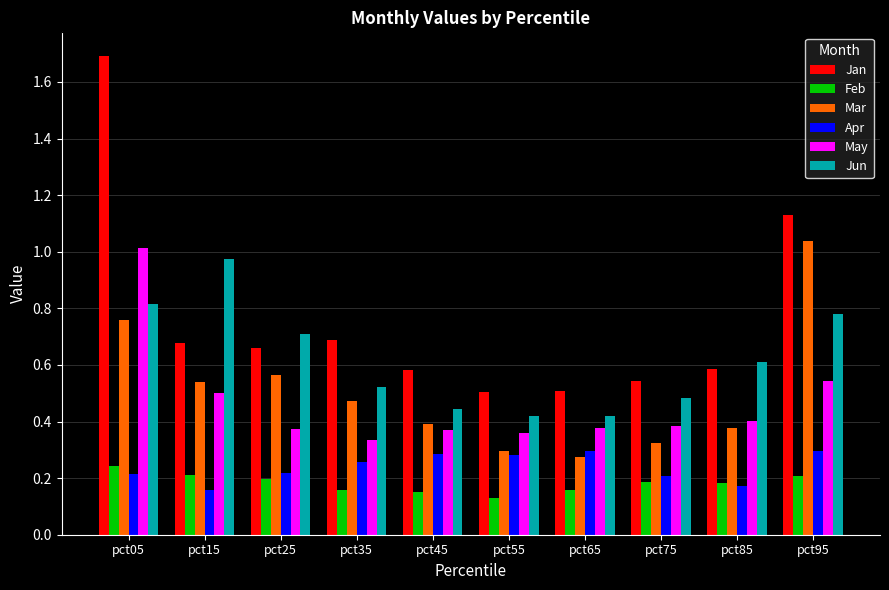

Is it true that Mar equals 0.8 at pct05?

True